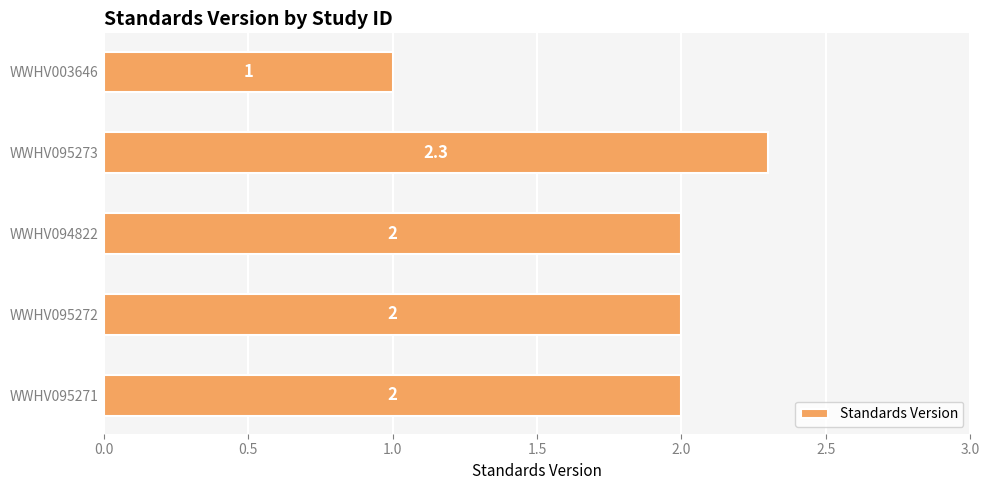

The value at WWHV094822 is 3.5. True or false?

False